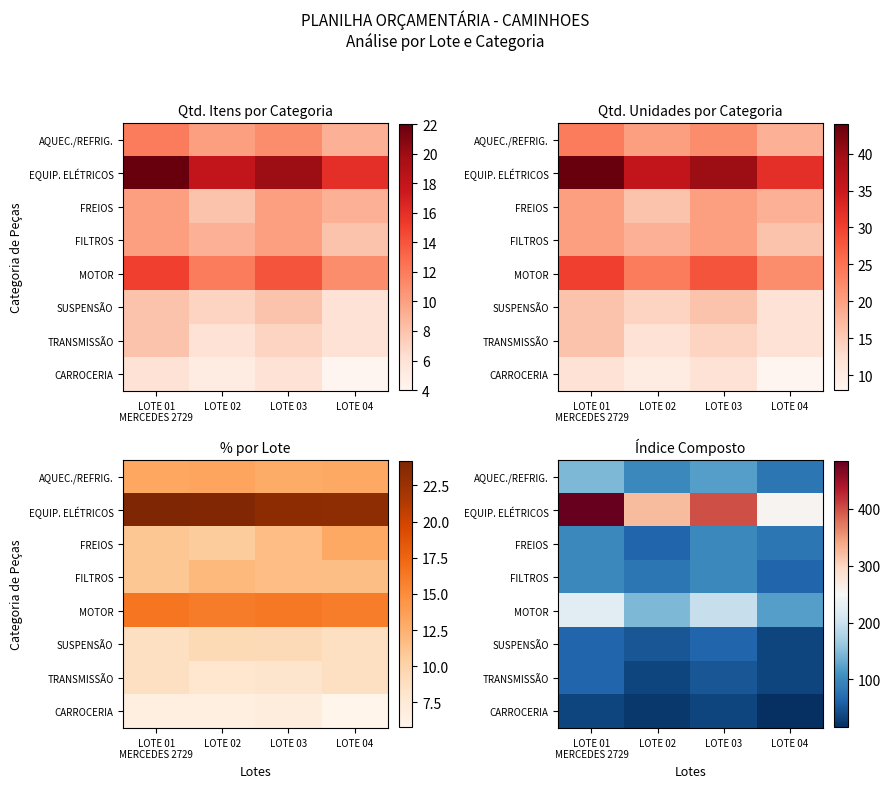

What is the sum of the FREIOS values at LOTE 03 and LOTE 02?

164